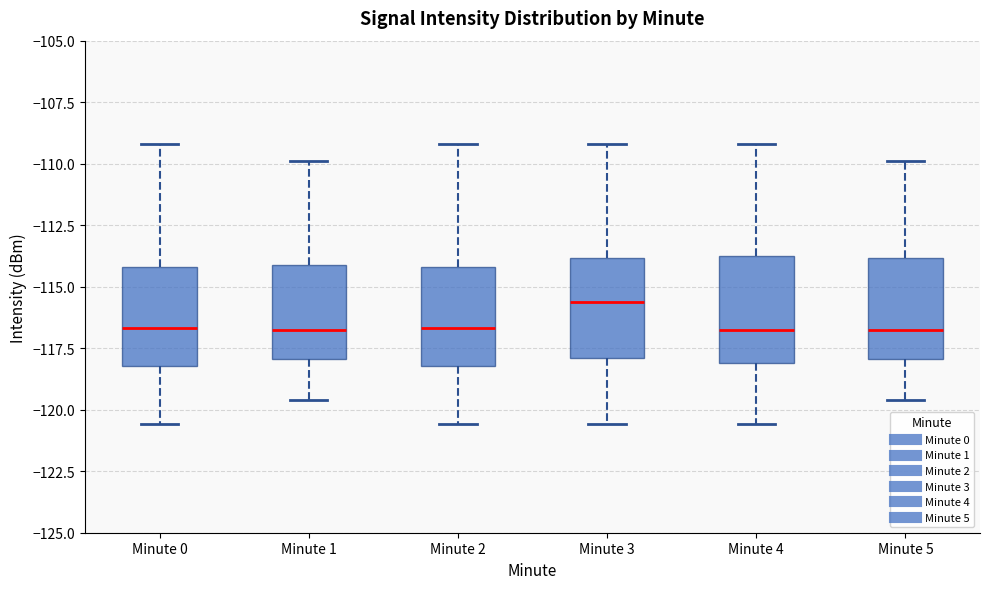

Where is the lower edge of the box for Minute 5 on the y-axis? The values are not printed on the chart, so give them approximately, as read against the axis.

-118.0